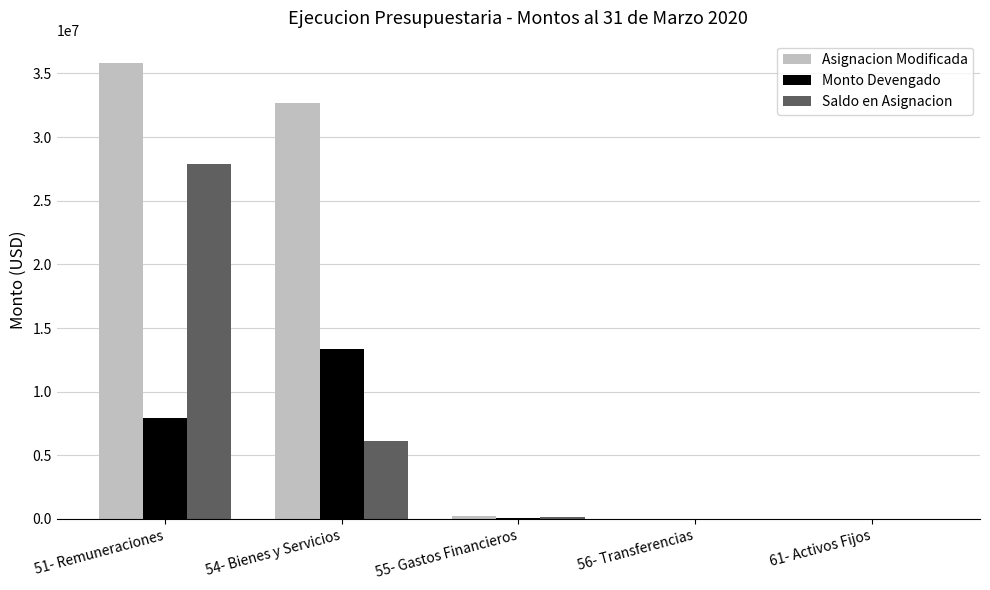

Where is Monto Devengado nearest to the value 6695078?

51- Remuneraciones